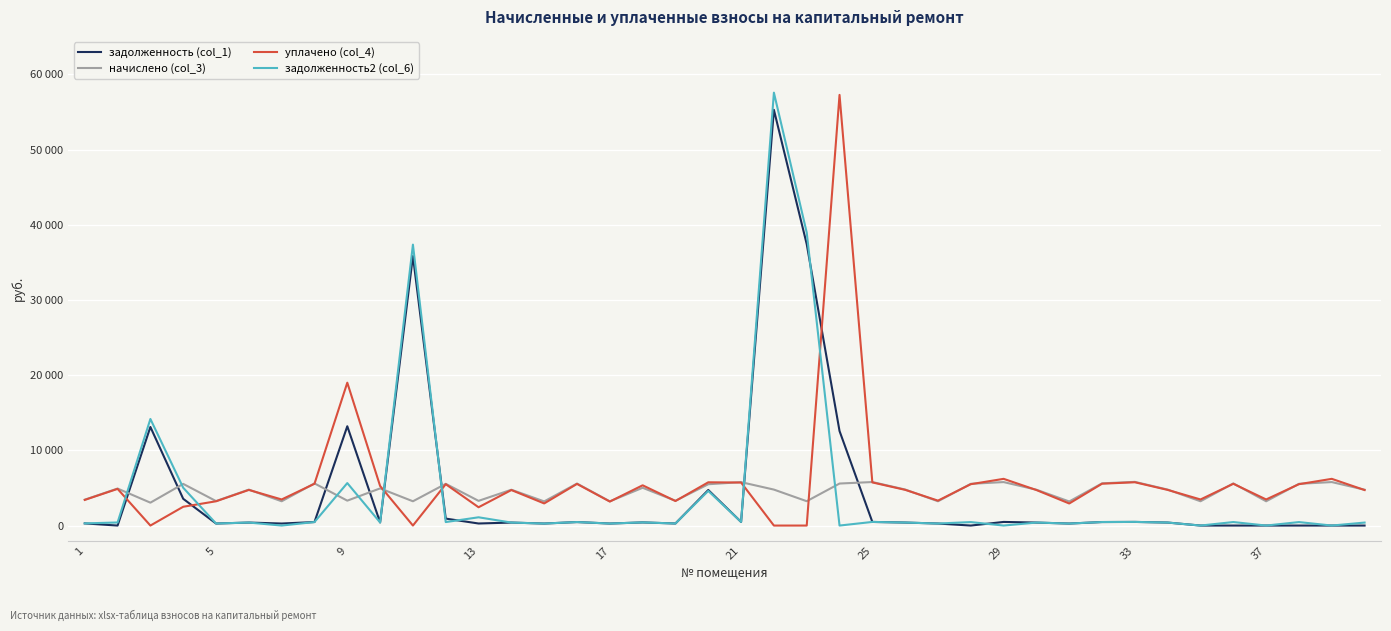

What is the difference between the second highest and second lowest values in the задолженность (col_1) series?

37428.2